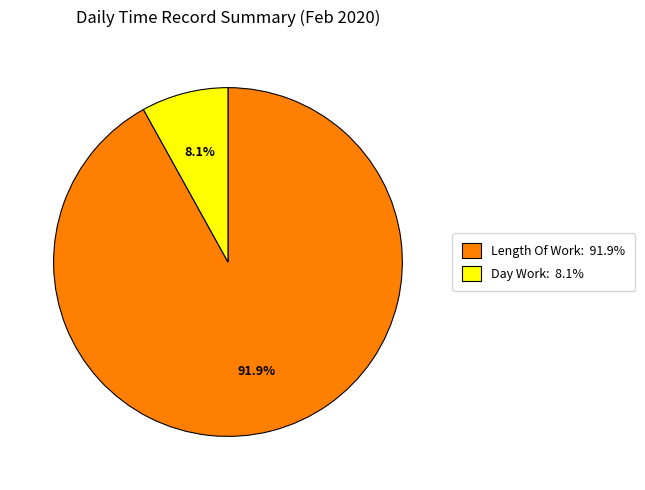

Combined, what portion of the pie is Day Work: 8.1% and Length Of Work: 91.9%?

100.0%